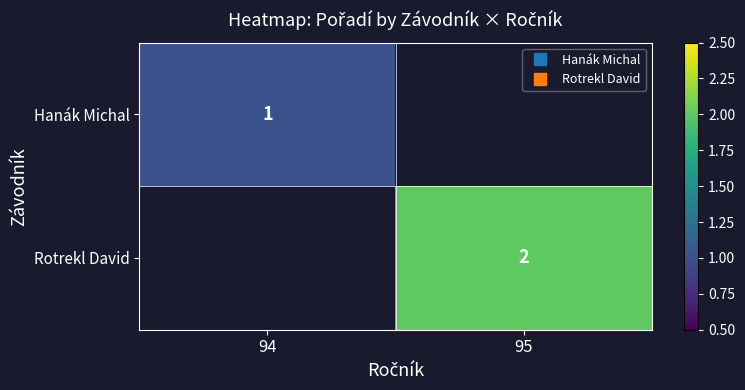

Is the value of Rotrekl David at 95 greater than the value of Hanák Michal at 95?

No